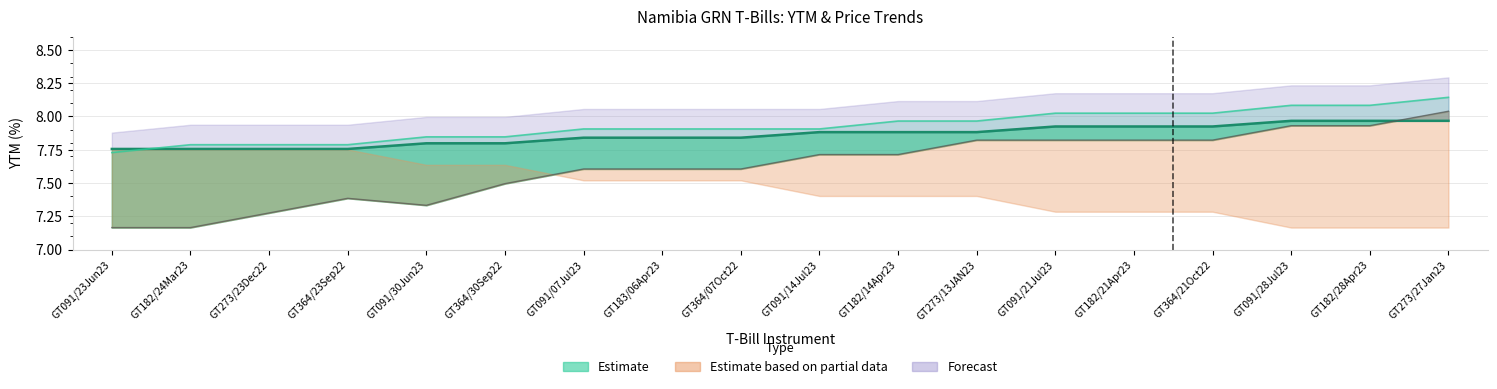

Where is YTM Latest nearest to the value 7?

GT091/23Jun23